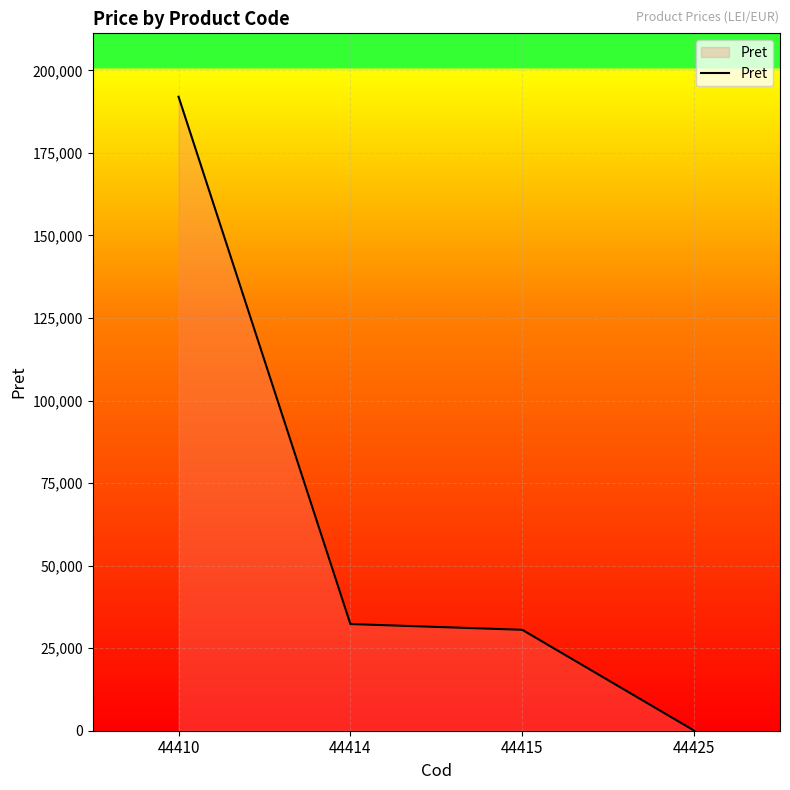

The value at 44410 is 111855.9. True or false?

False